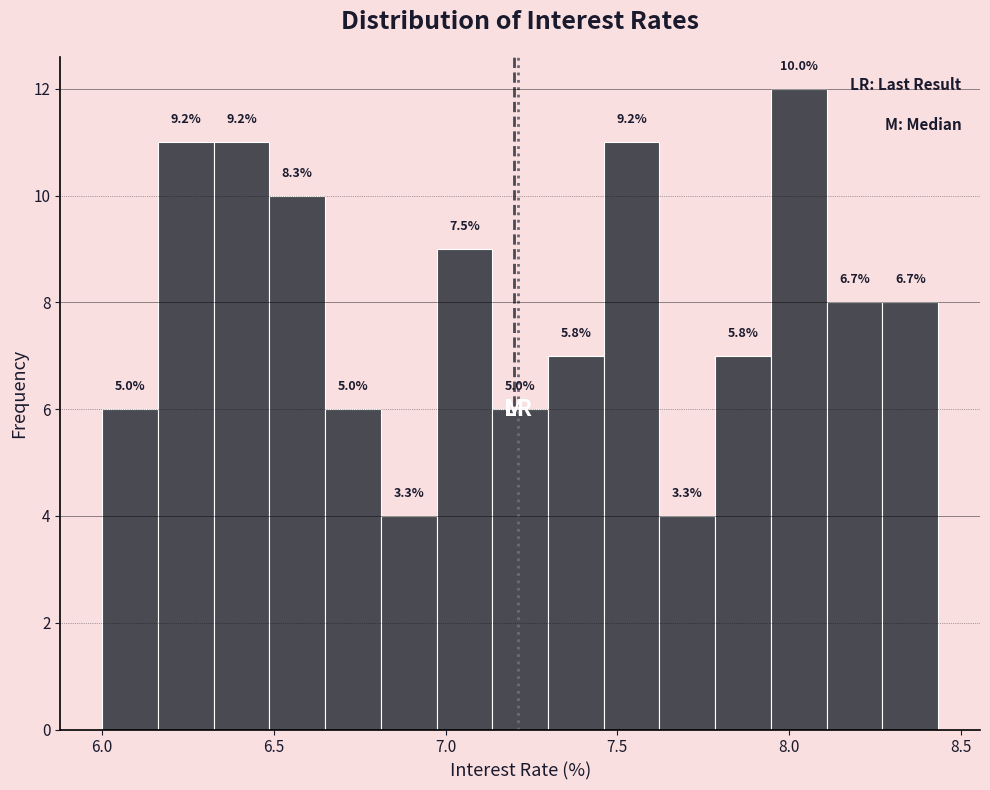

Read against the x-axis, roughly where is the centre of the tallest bar?

8.05